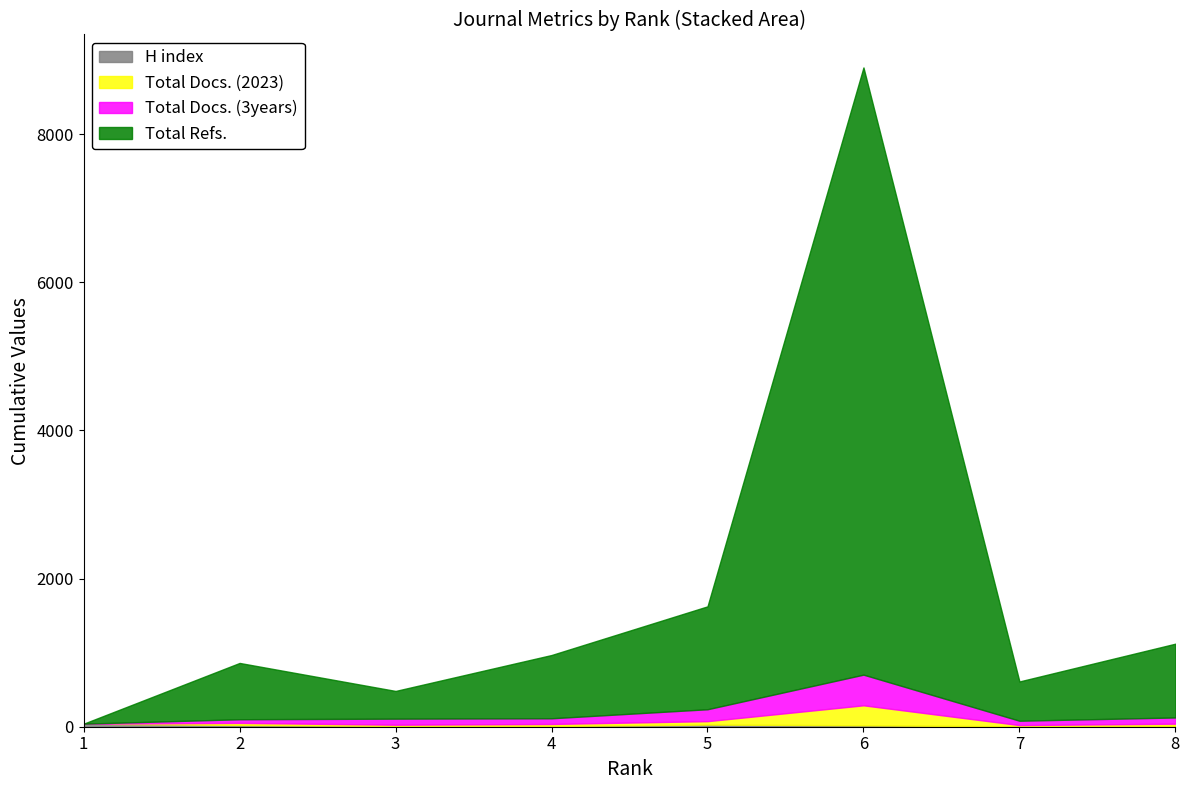

Does the chart have visible grid lines?

No